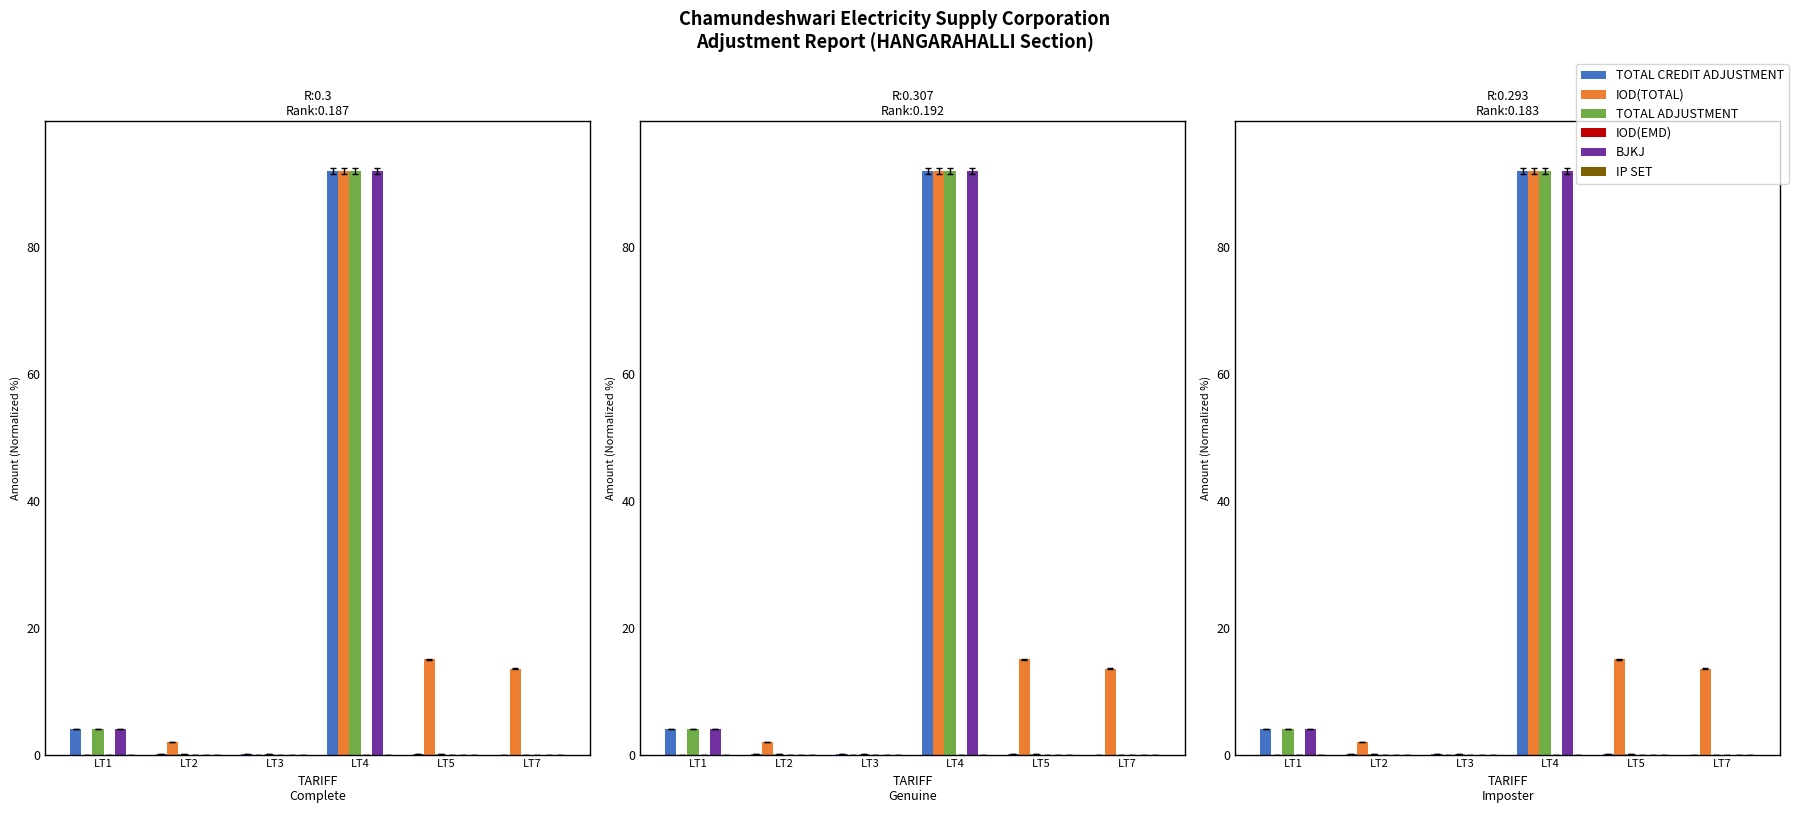

Are the bars horizontal?

No